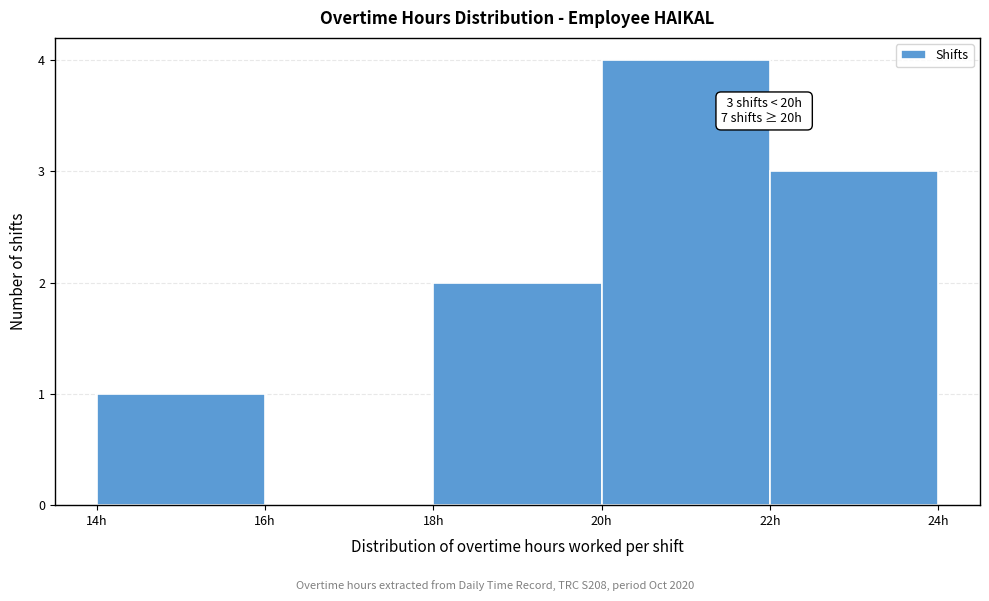

Over which range of the x-axis is the bar tallest?

20 to 22